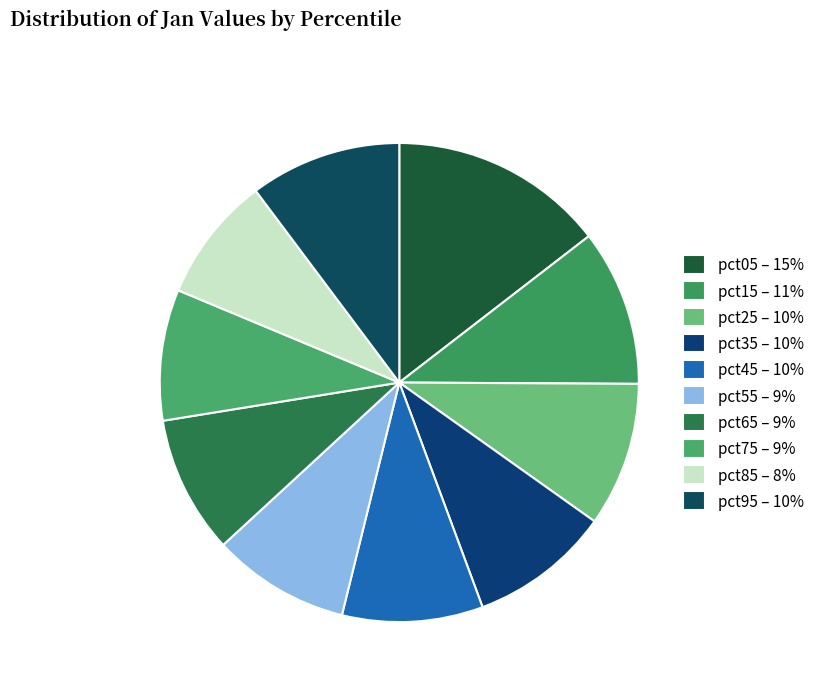

Is it true that pct95 is 1% of the pie?

False